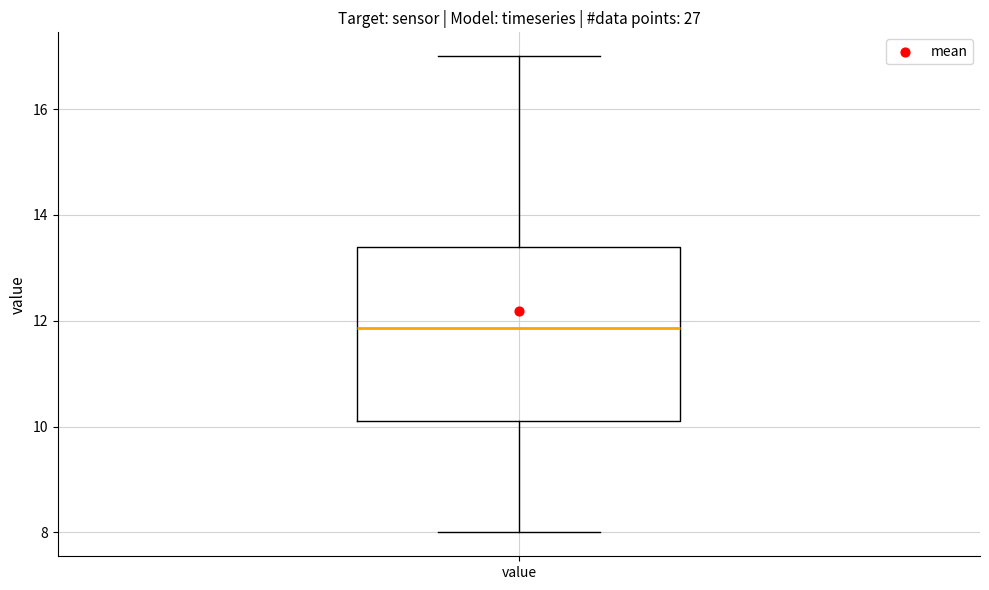

Where is the upper edge of the box for value on the y-axis? The values are not printed on the chart, so give them approximately, as read against the axis.

13.4